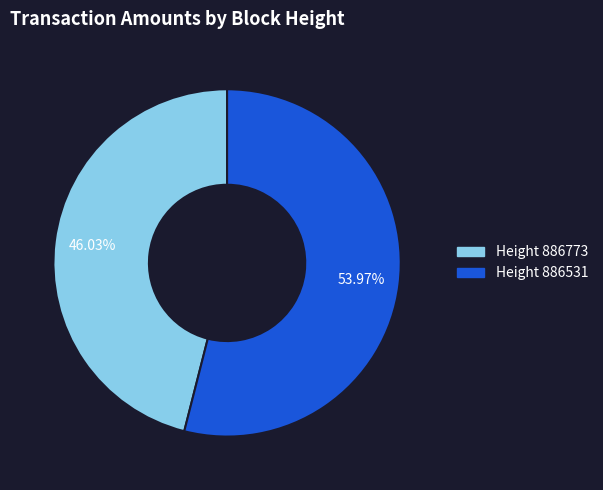

Is there a majority slice in this chart?

Yes